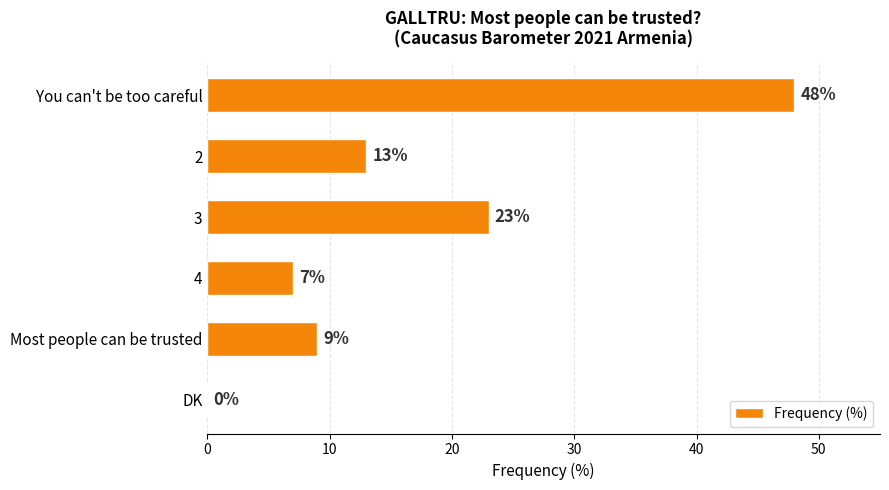

Count the number of categories in the chart.

6